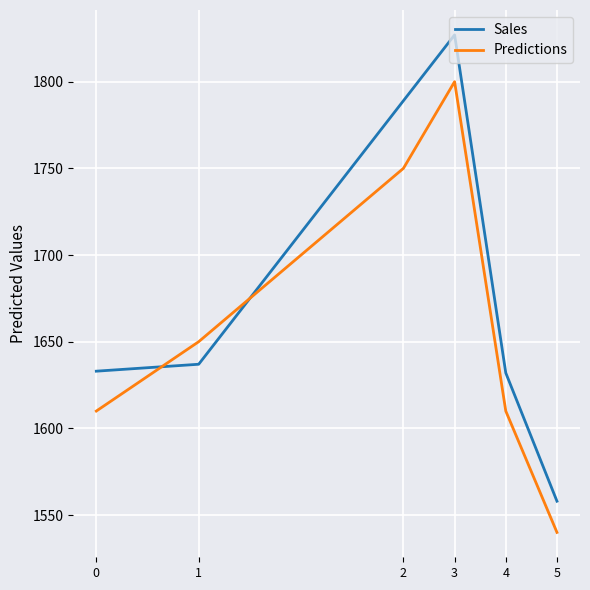

What value does the Predictions series have at 1?

1650